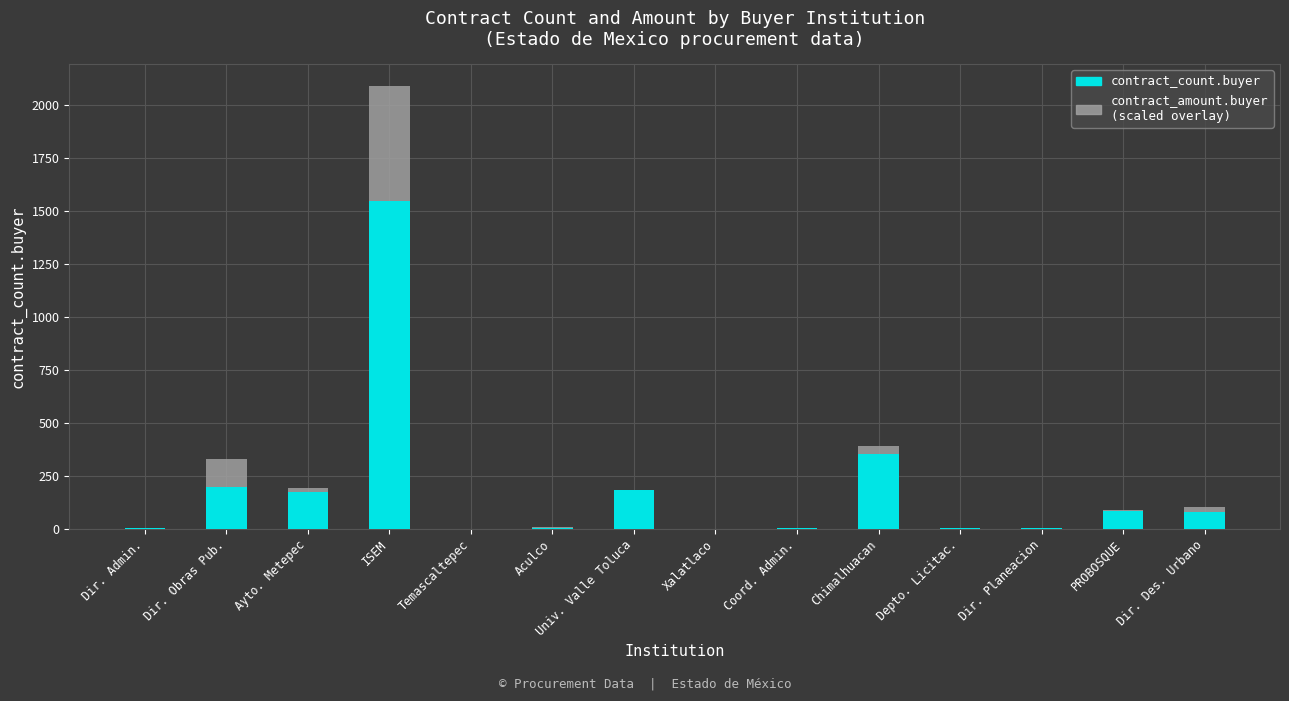

At which category is the sum across all series the highest?

ISEM